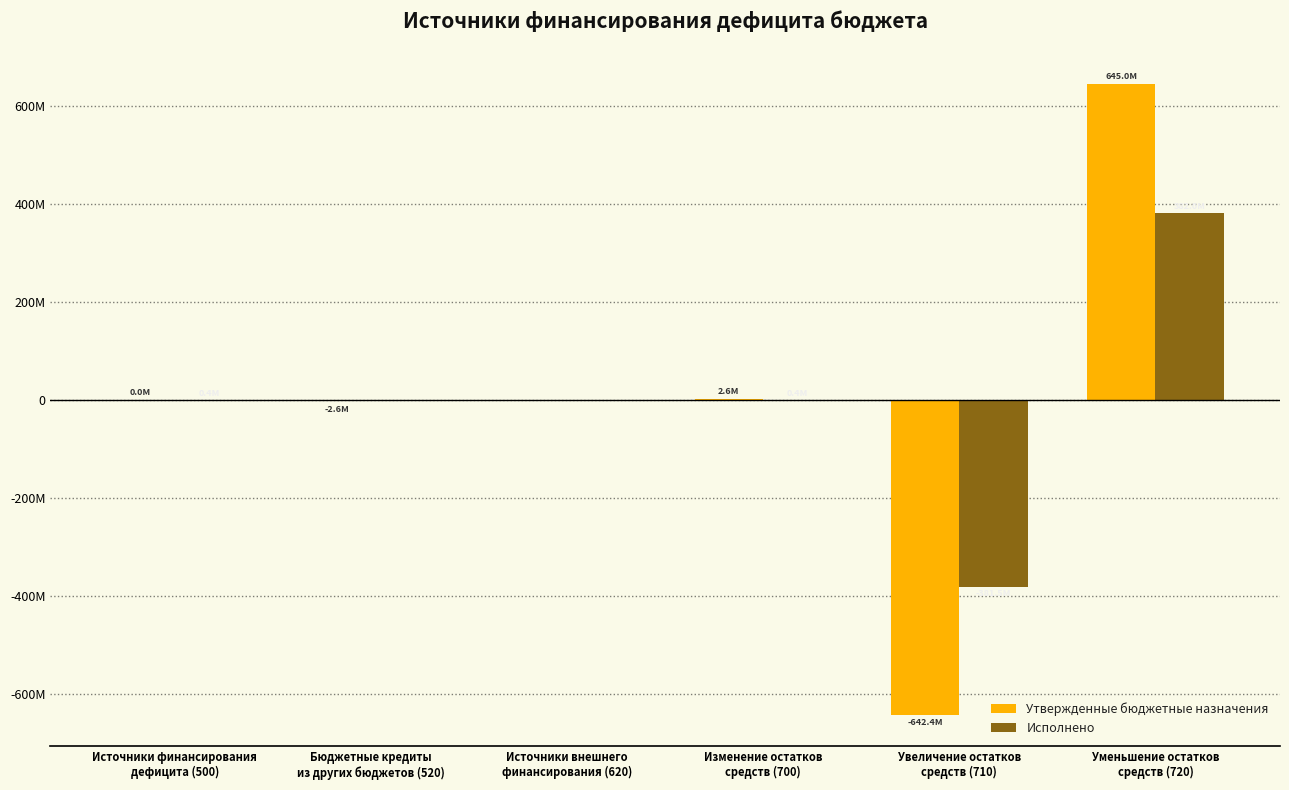

The value of Исполнено at Бюджетные кредиты
из других бюджетов (520) is -514153196.6. True or false?

False